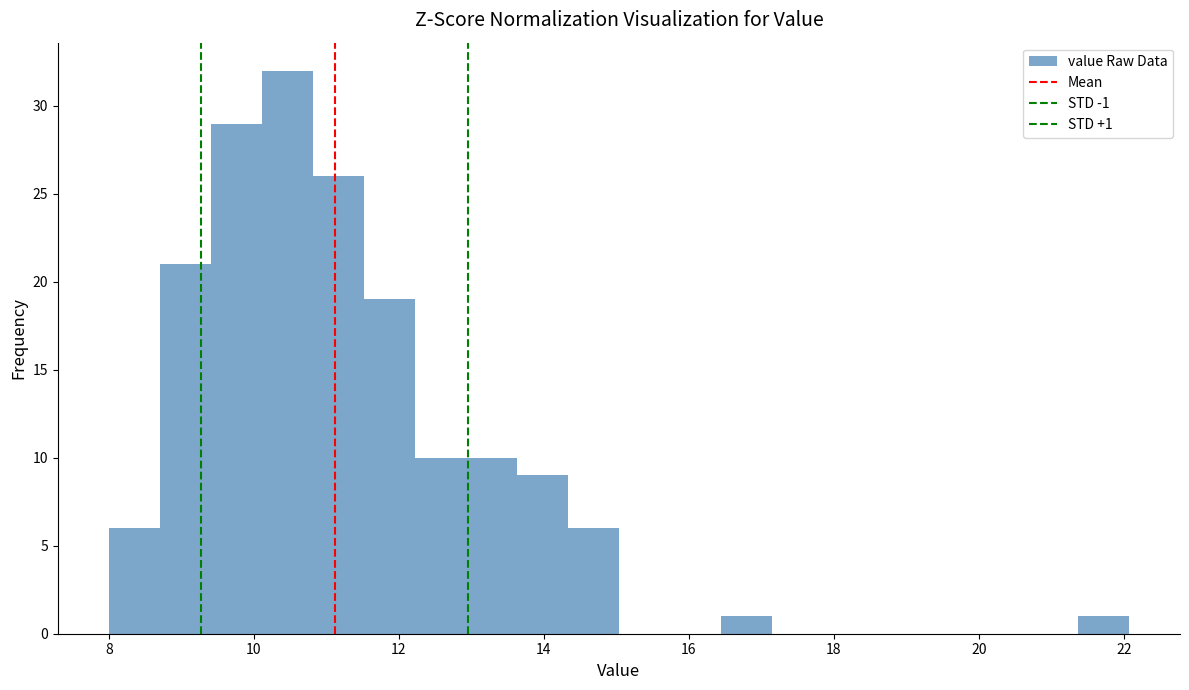

Around what value on the x-axis is the tallest bar? Give the approximate position of its centre, as read against the axis.

10.4